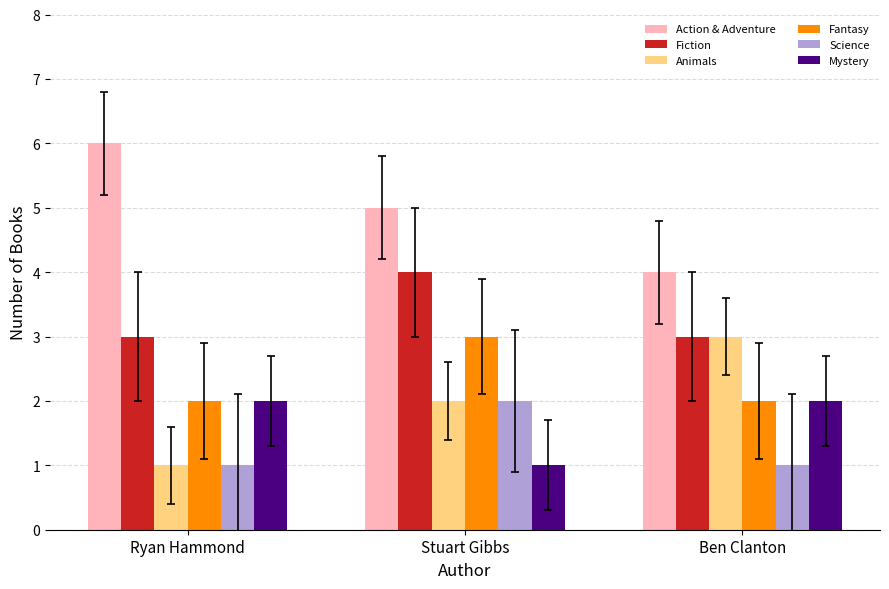

What is the spread (max minus min) of values at Ryan Hammond?

5